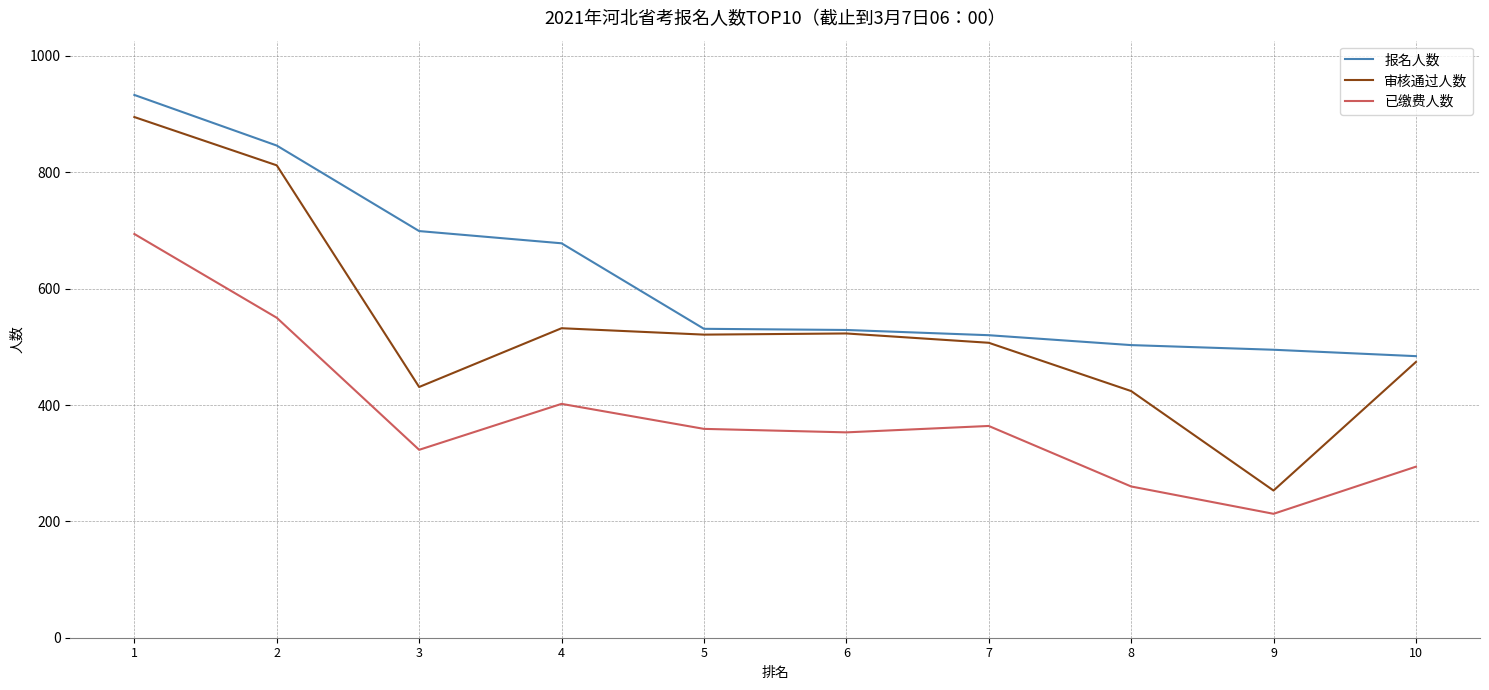

What value does the 报名人数 series have at 3, to the nearest 50?

700